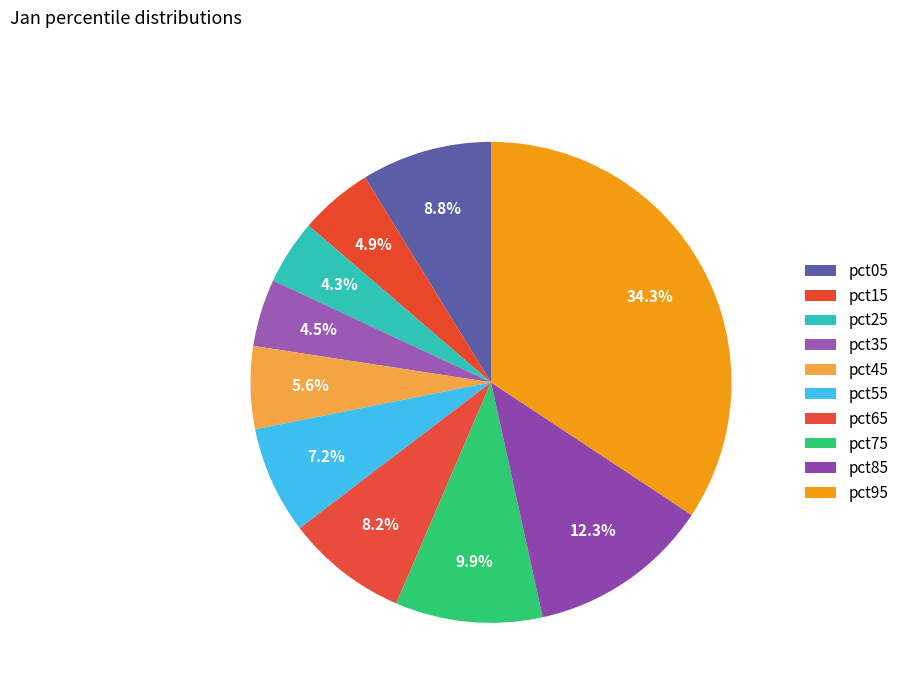

Is there a majority slice in this chart?

No